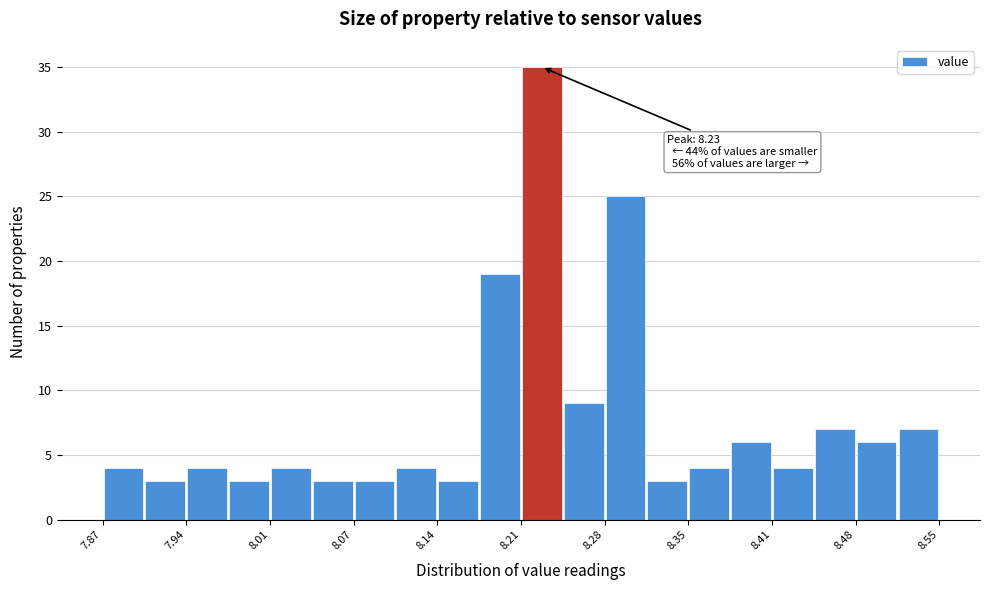

Read against the x-axis, roughly where is the centre of the tallest bar?

8.23